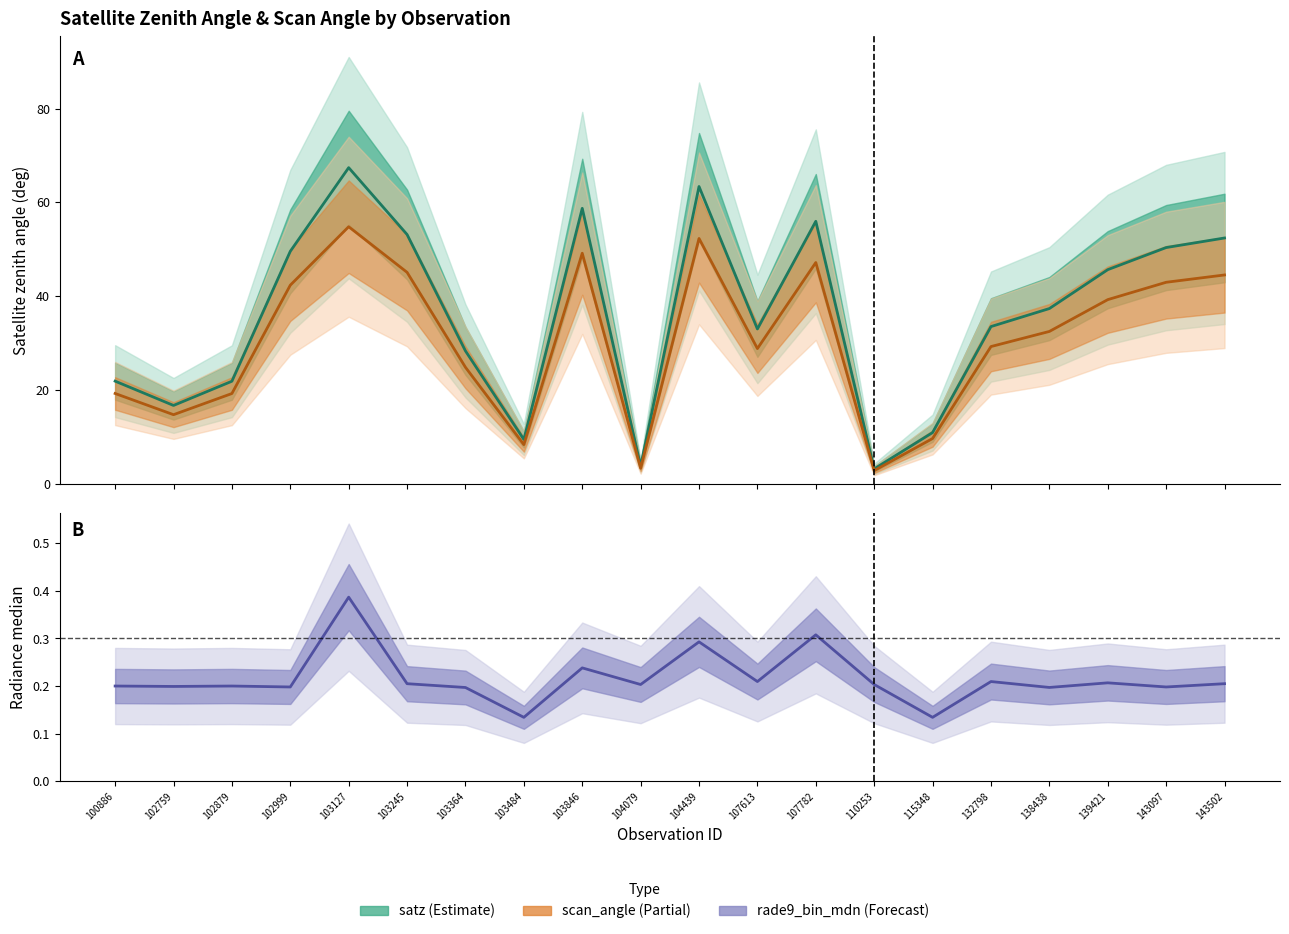

True or false: scan_angle and rade9_bin_mdn intersect in this chart.

False